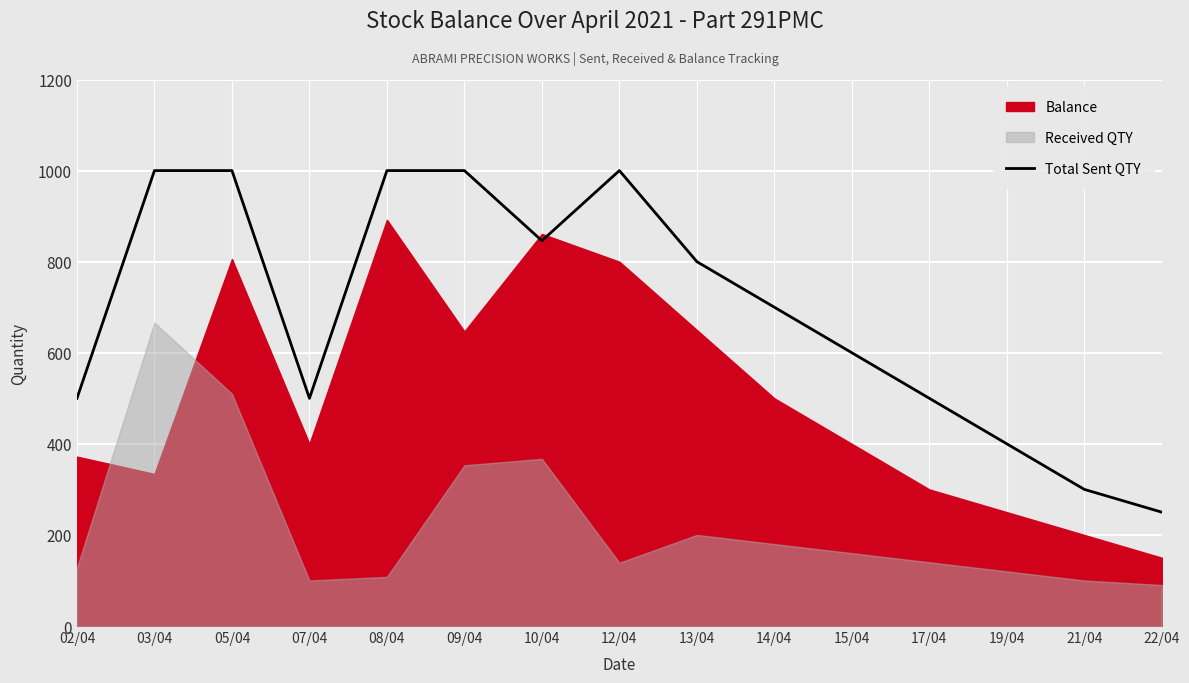

What is the sum of the values at 21/04 and 05/04?

1300